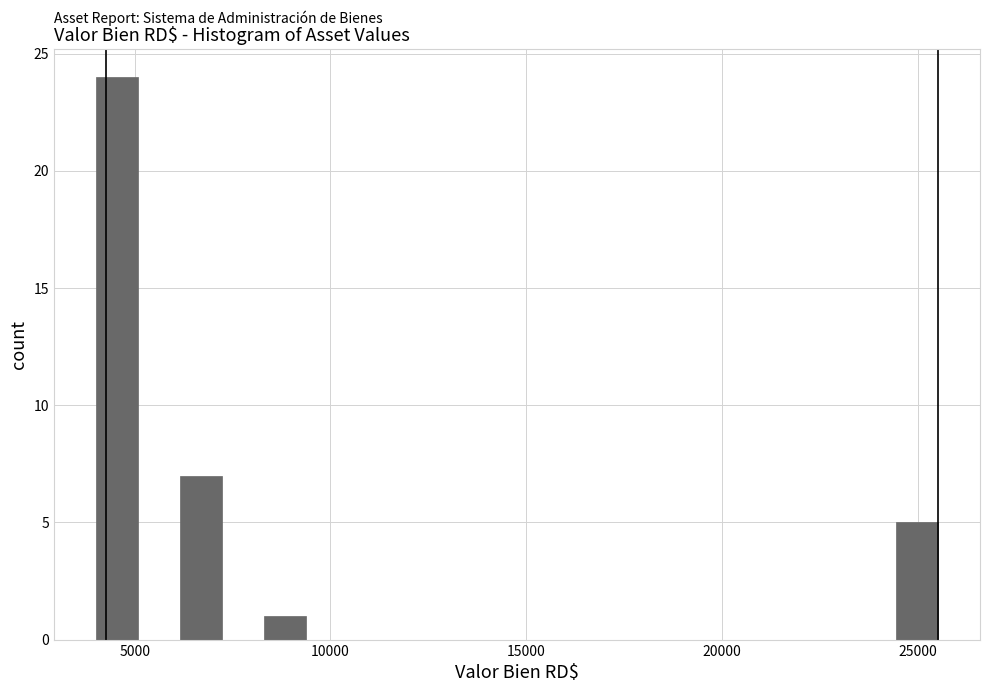

Read against the x-axis, roughly where is the centre of the tallest bar?

4500